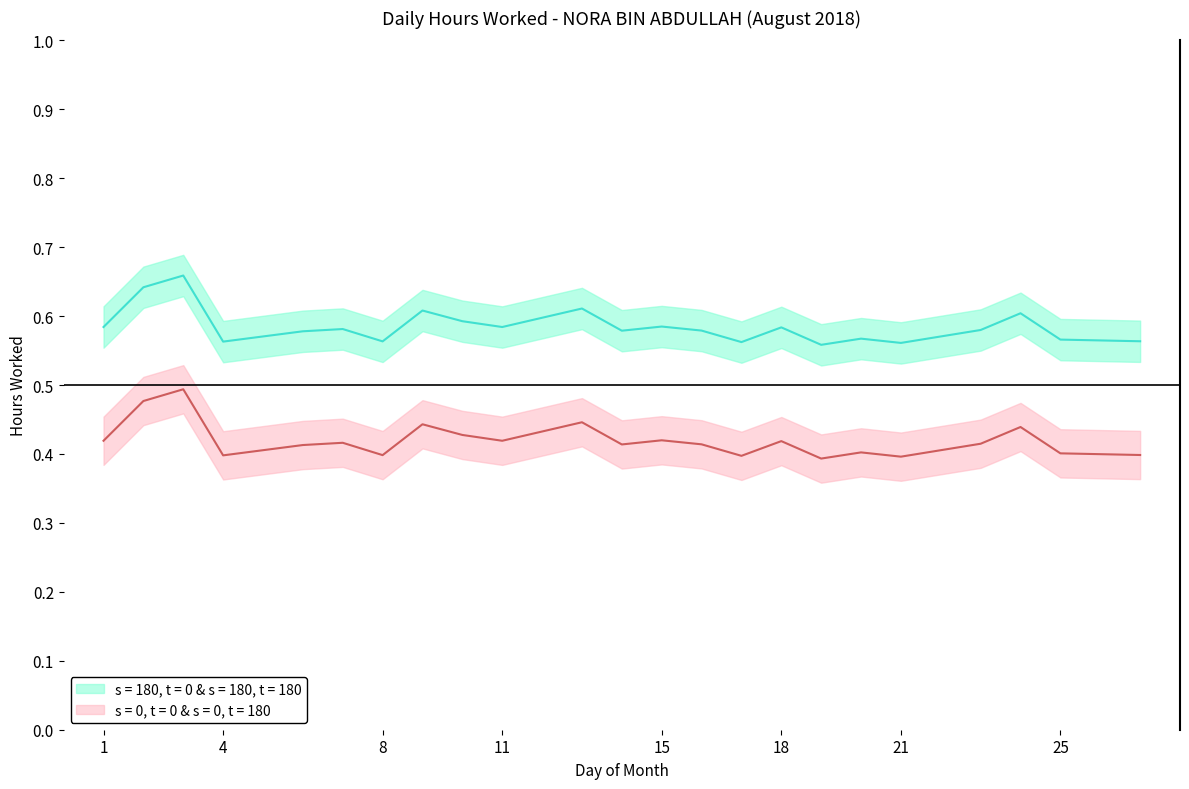

What is the difference between the maximum and second lowest values?

0.1